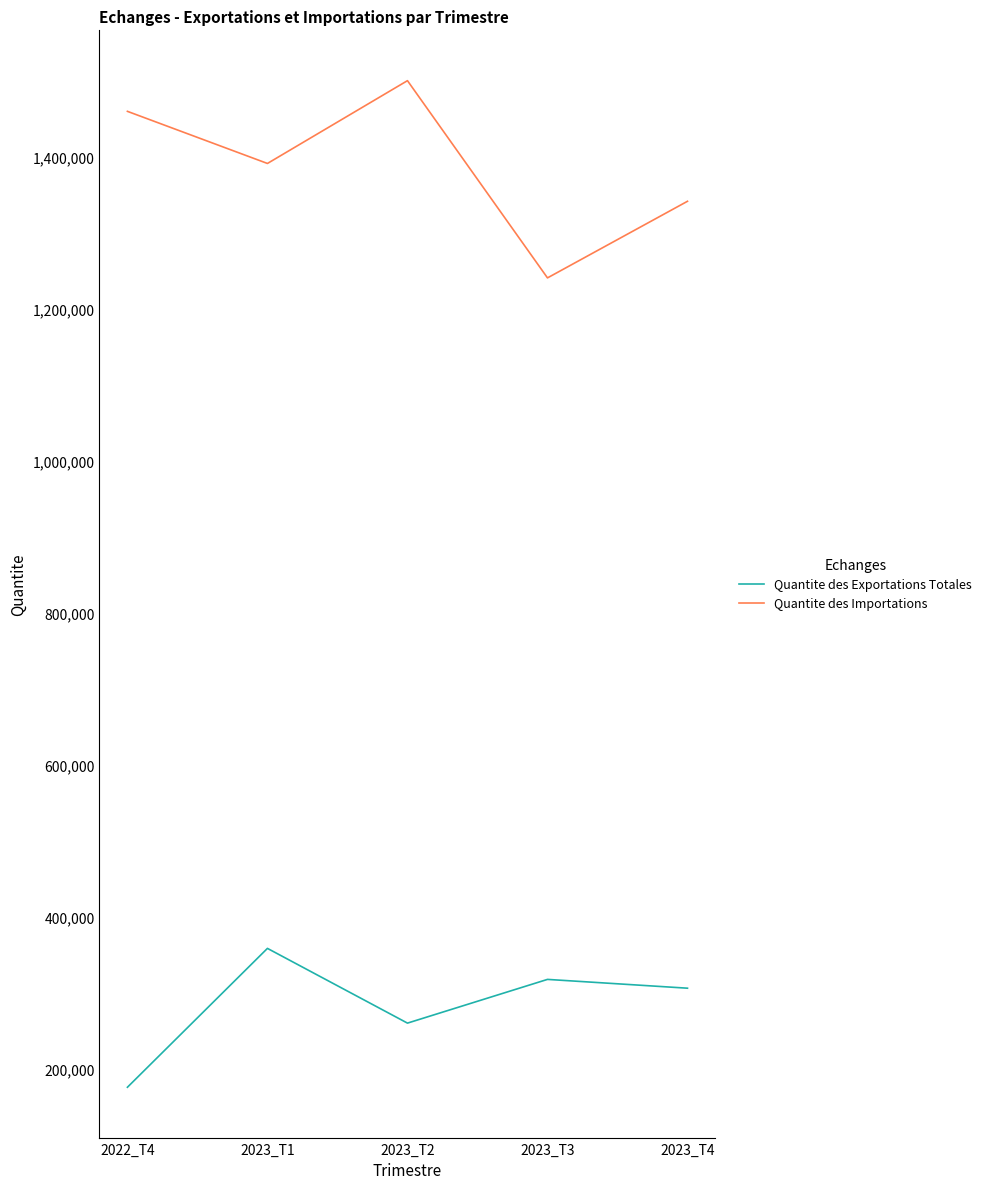

What is the sum of all Quantite des Importations values?

6936230.4